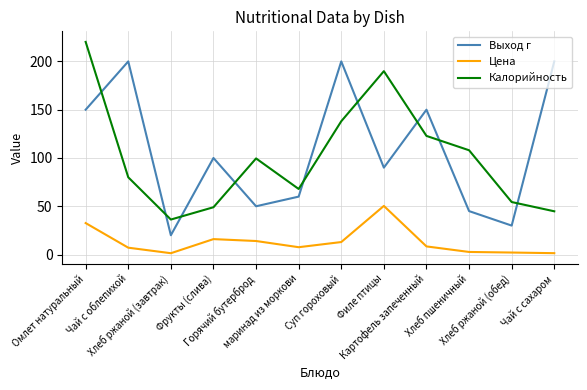

Which category has the highest value across all series?

Омлет натуральный